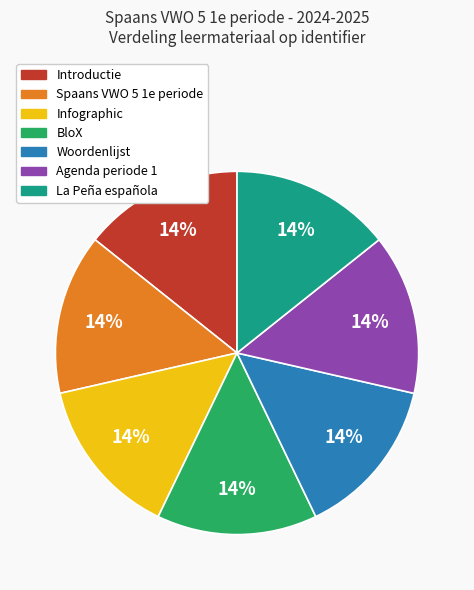

Does Infographic represent more than half of the total?

No